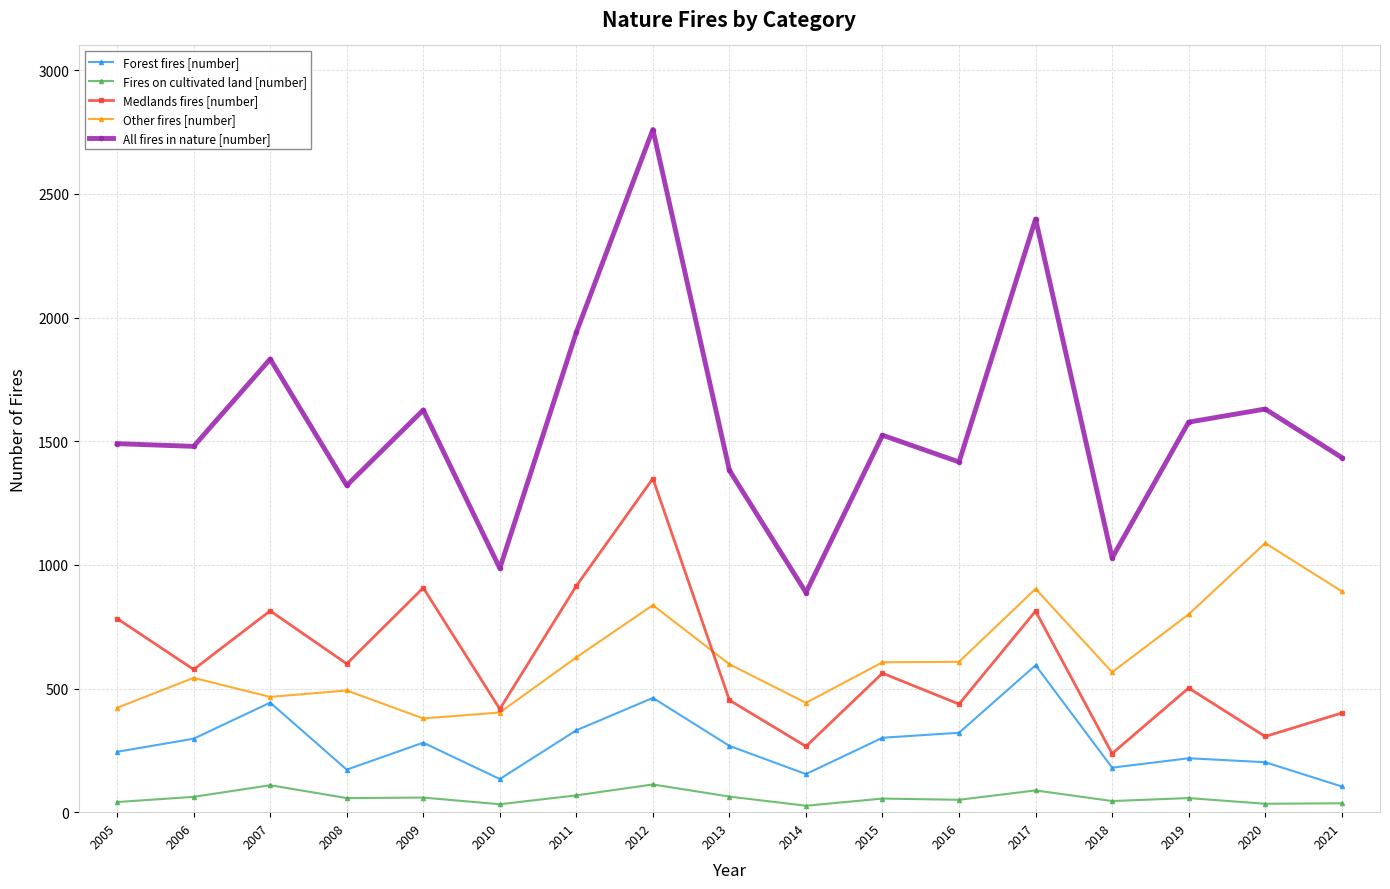

Is this an area chart (filled region under the line)?

No